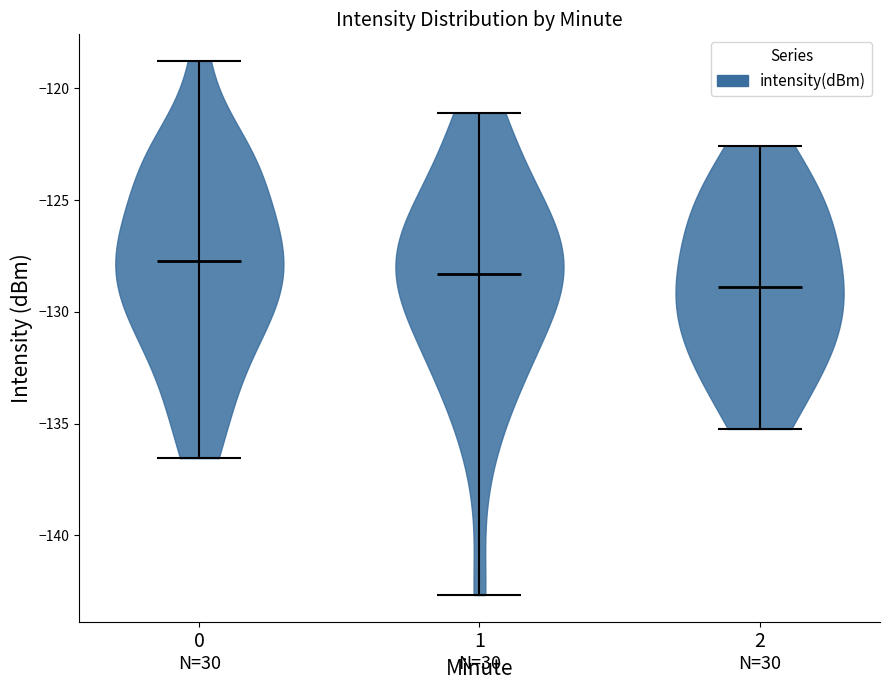

What is the lowest point the violin at x = 1 reaches on the y-axis? The values are not printed on the chart, so give them approximately, as read against the axis.

-142.5